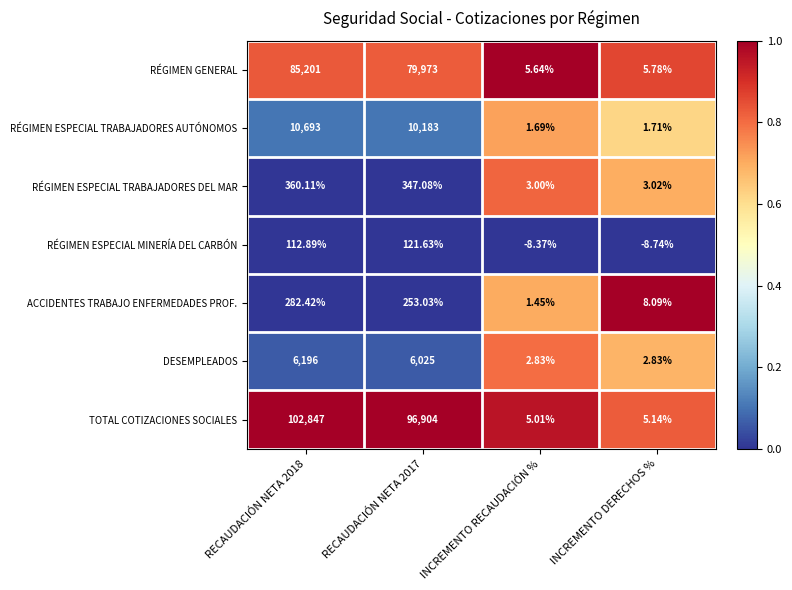

Rank the series at INCREMENTO DERECHOS % from lowest to highest value.

RÉGIMEN ESPECIAL MINERÍA DEL CARBÓN, RÉGIMEN ESPECIAL TRABAJADORES AUTÓNOMOS, DESEMPLEADOS, RÉGIMEN ESPECIAL TRABAJADORES DEL MAR, TOTAL COTIZACIONES SOCIALES, RÉGIMEN GENERAL, ACCIDENTES TRABAJO ENFERMEDADES PROF.